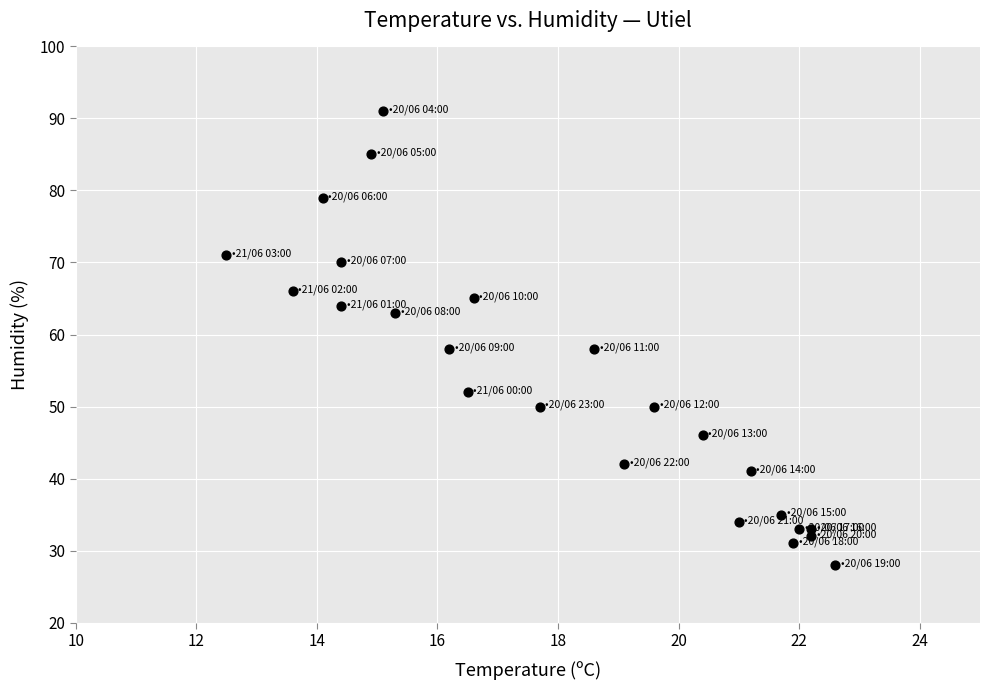

What is the range of Y values (max minus min)?

63